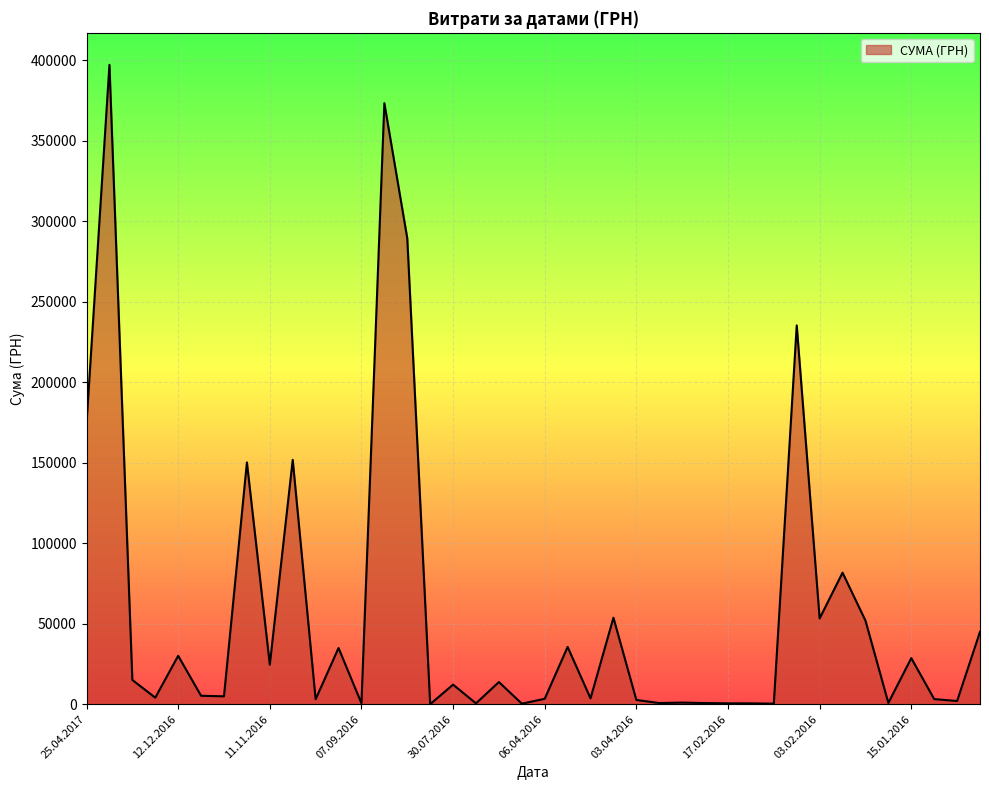

What is the greatest value displayed?

397314.8